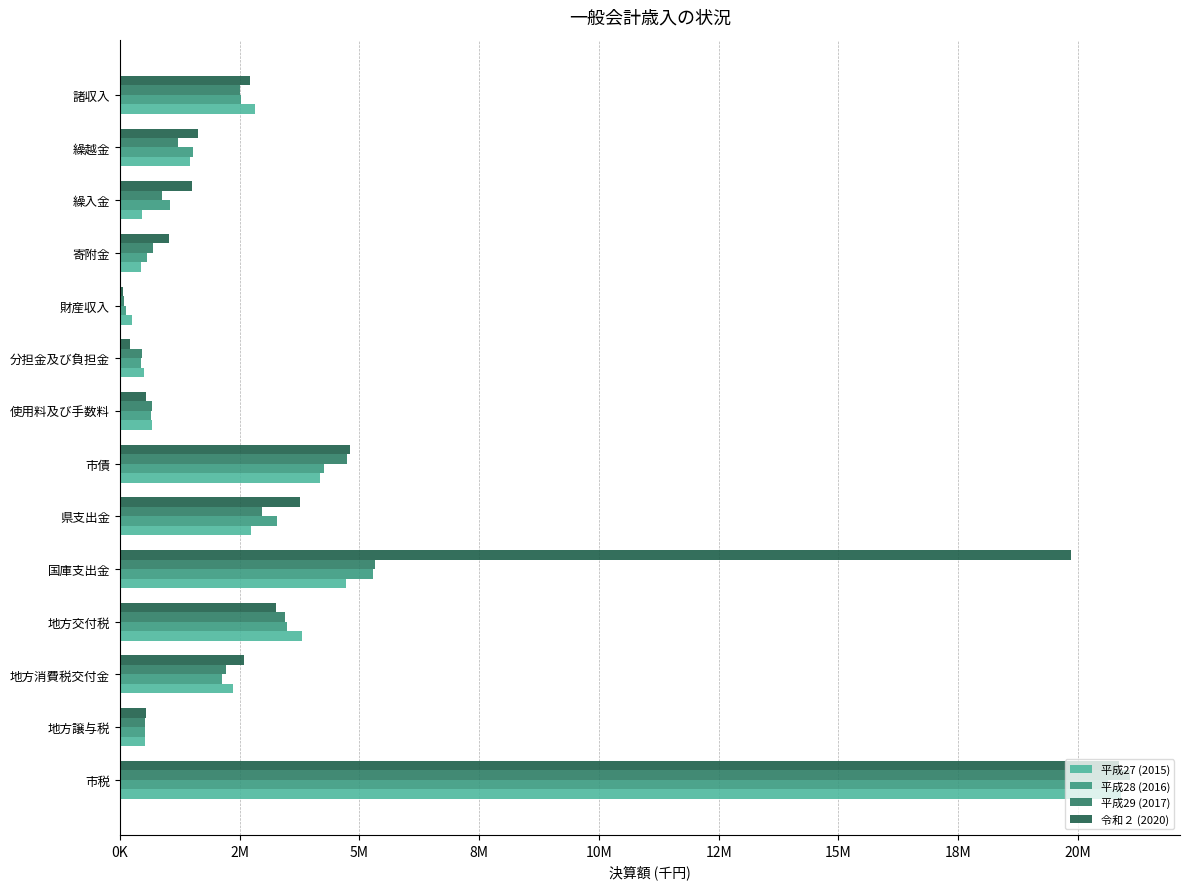

Are the bars grouped side by side (vs. stacked)?

Yes